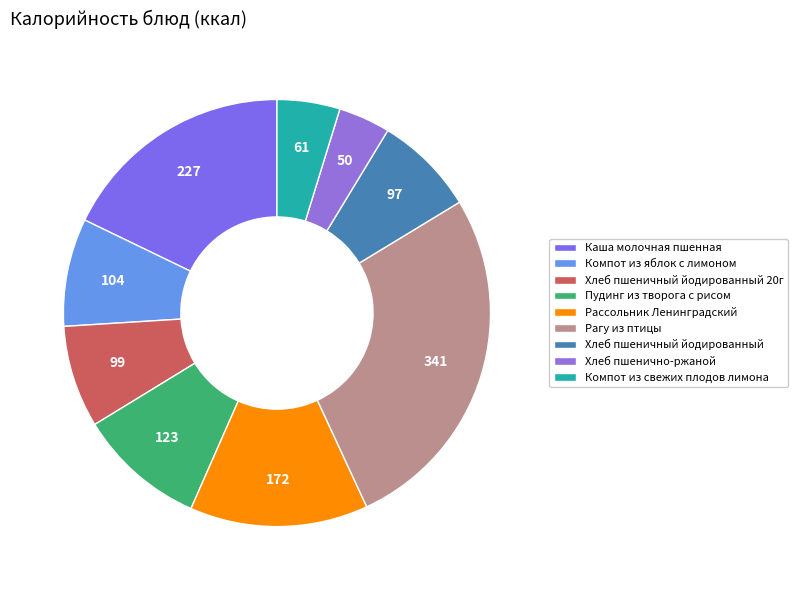

How many slices are in this pie chart?

9